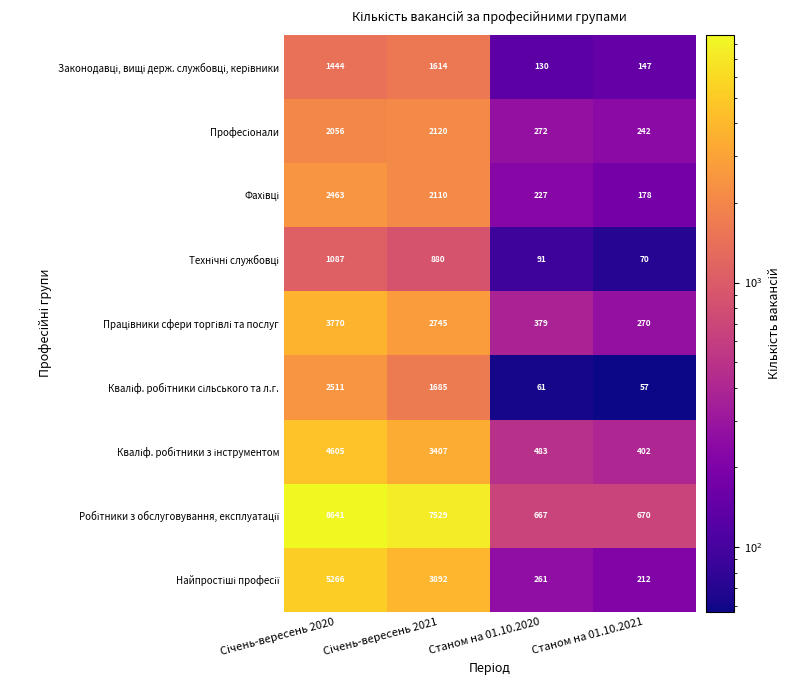

What is the difference between the highest and lowest values at Станом на 01.10.2020?

606